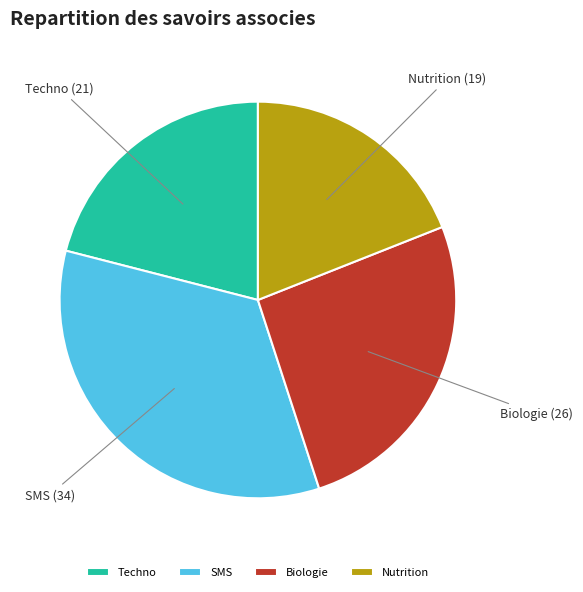

True or false: SMS accounts for 41% of the total.

False